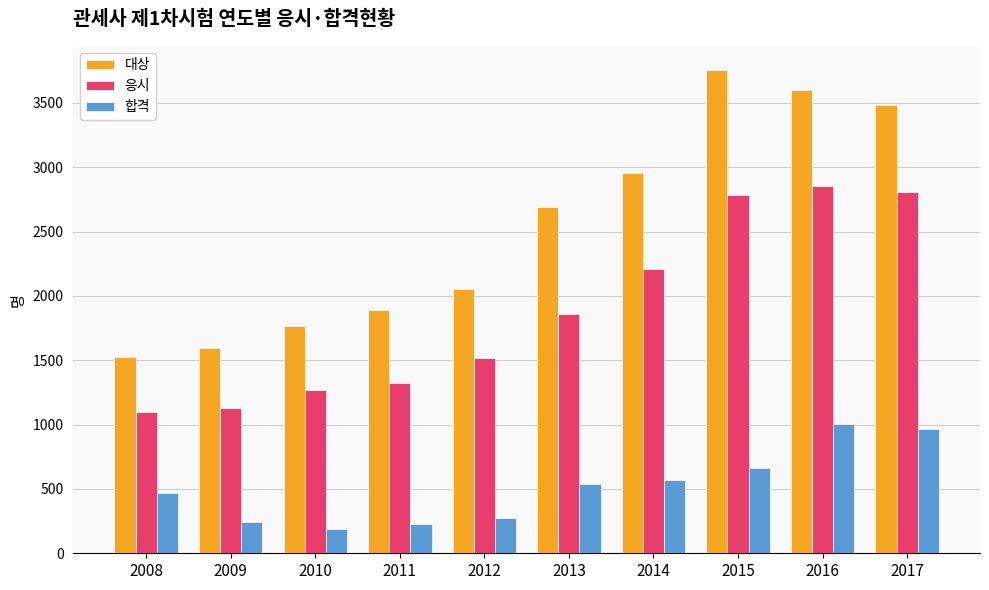

List the series in order of their peak value, lowest first.

합격, 응시, 대상